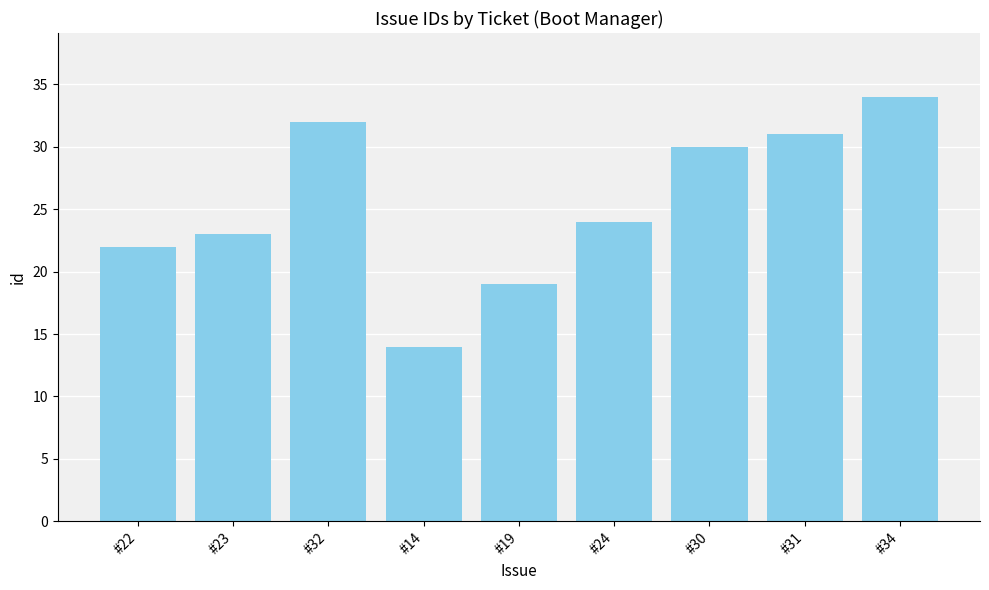

Count the number of data series in this chart.

1